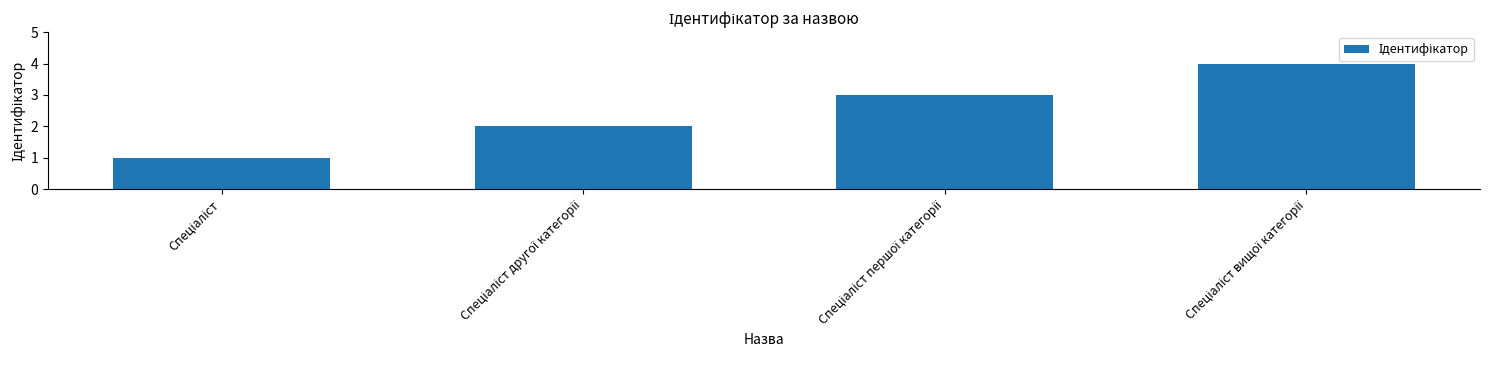

What is the greatest value displayed?

4